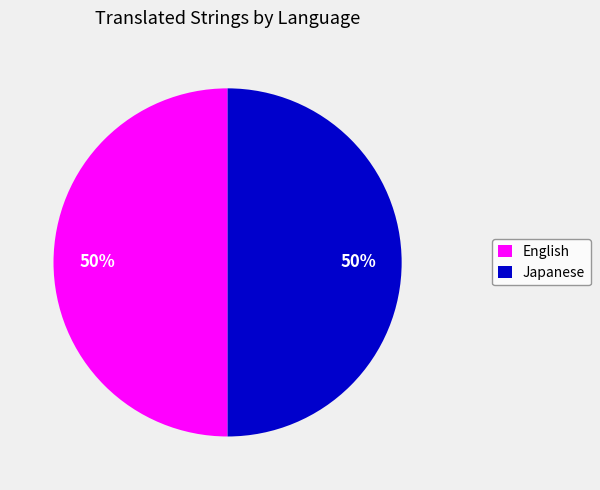

To the nearest percent, what is the average slice percentage?

50%